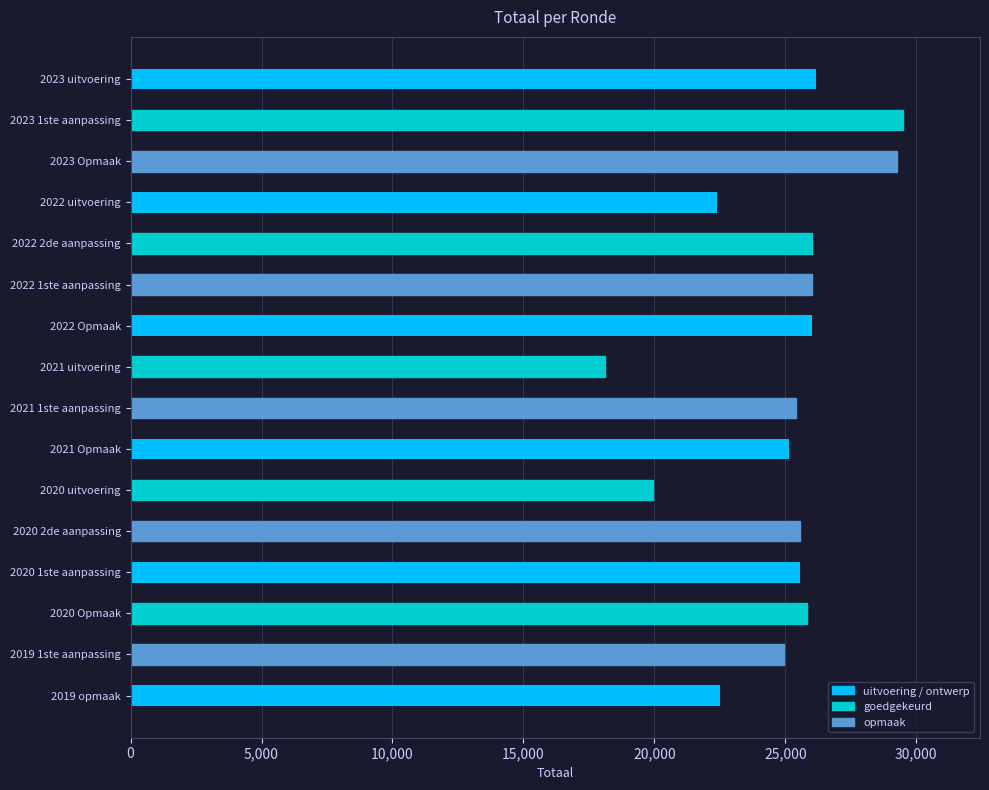

What is the difference between the values at 2023 1ste aanpassing and 2022 1ste aanpassing?

3470